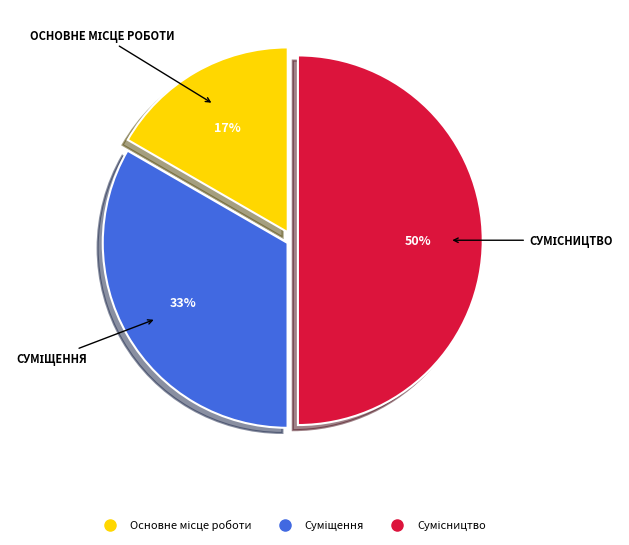

To the nearest percent, what is the difference between the largest and smallest slice percentages?

33%